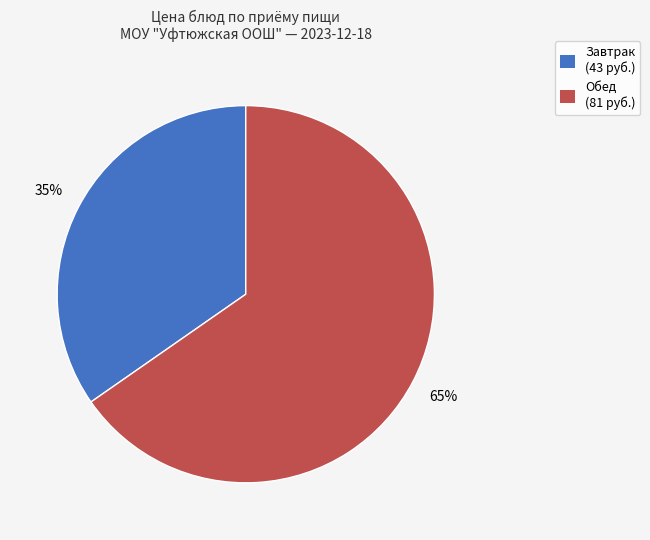

Does Завтрак (43 руб.) represent more than half of the total?

No